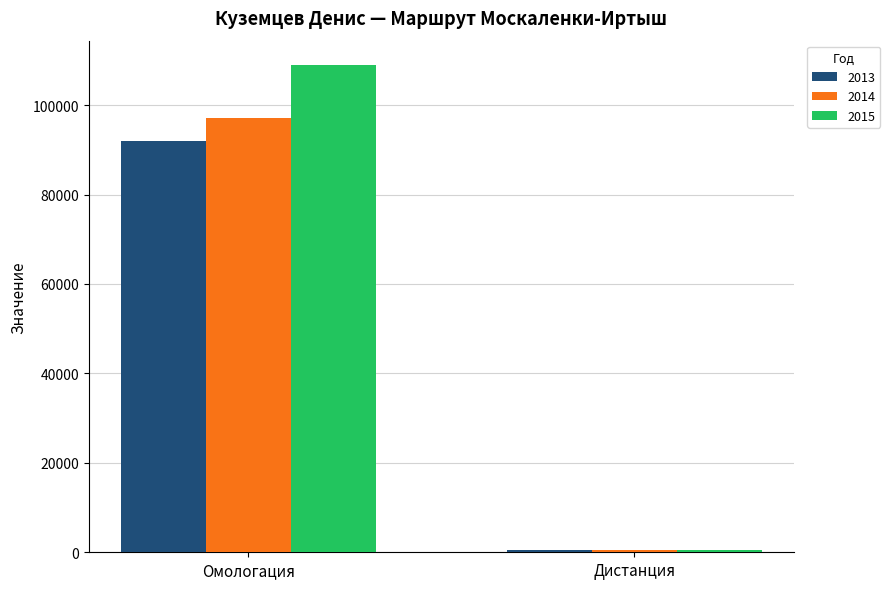

What is the label of the 1st bar from the left?

Омологация